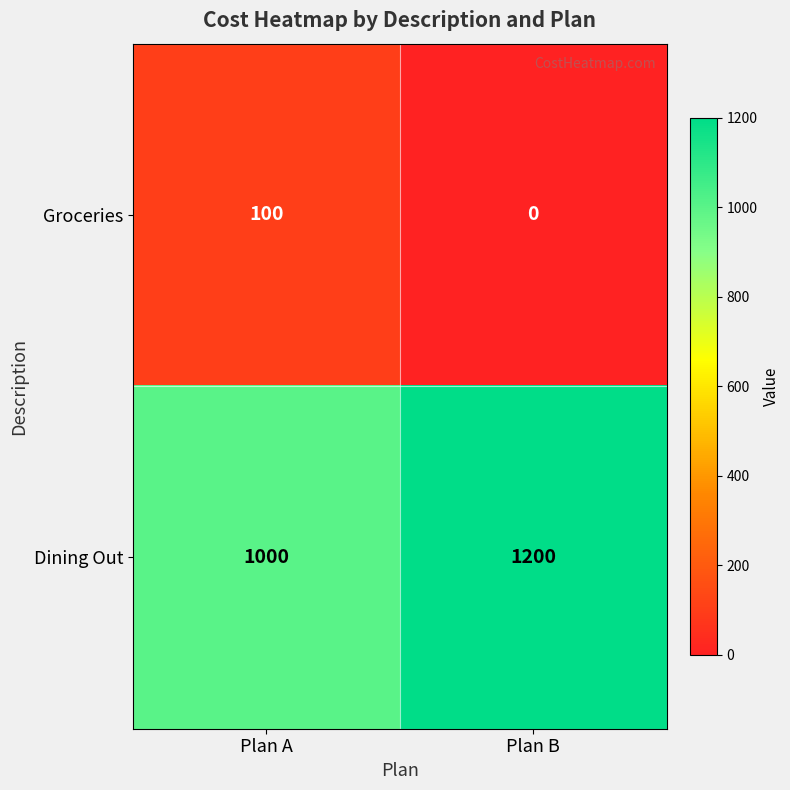

Rank the series at Plan A from highest to lowest value.

Dining Out, Groceries